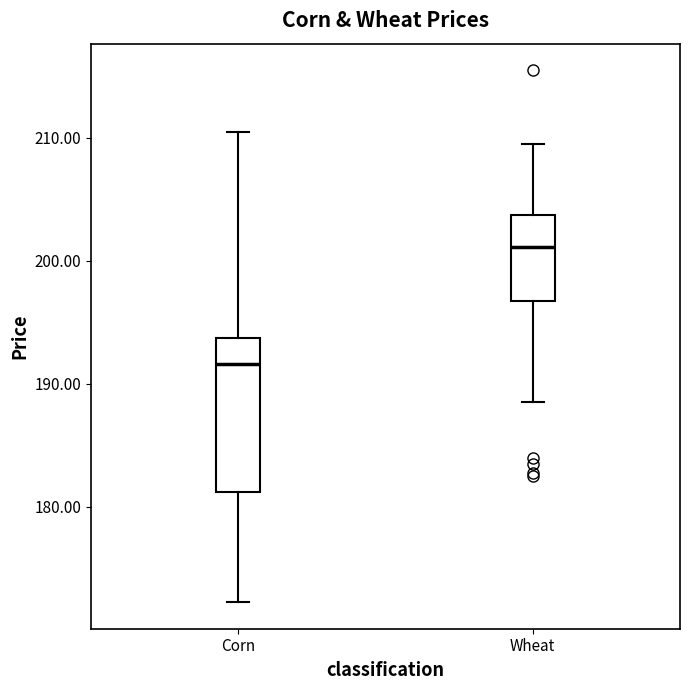

Reading left to right, transcribe this box plot: for each box, give where its median line is, the range the box spans, and where its two whiskers end, as read against the y-axis. The values are not printed on the chart, so give them approximately, as read against the axis.

Corn: median 192, box 181 to 194, whiskers 172 to 211
Wheat: median 201, box 197 to 204, whiskers 189 to 210